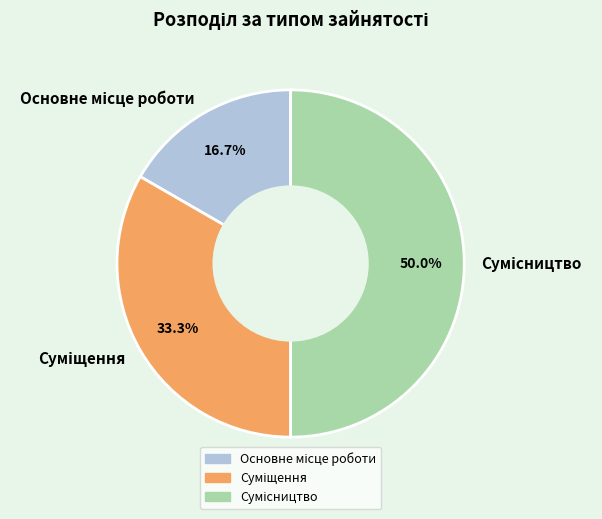

To the nearest percent, what is the average slice percentage?

33%